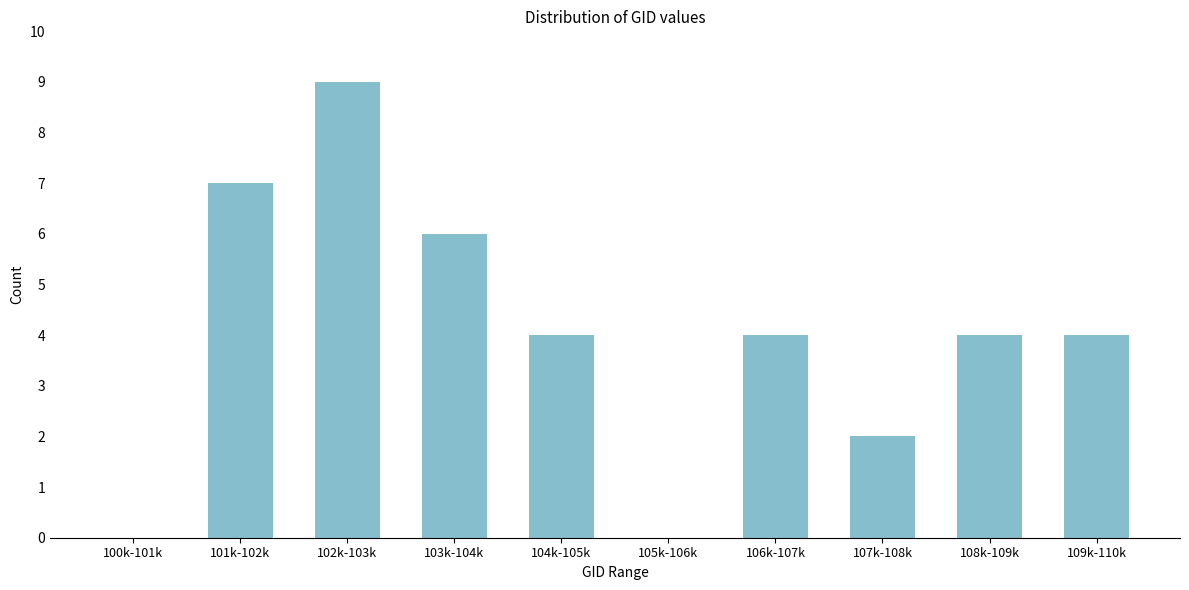

Reading right to left, list all the values displayed in this chart.

109k-110k=4	108k-109k=4	107k-108k=2	106k-107k=4	105k-106k=0	104k-105k=4	103k-104k=6	102k-103k=9	101k-102k=7	100k-101k=0